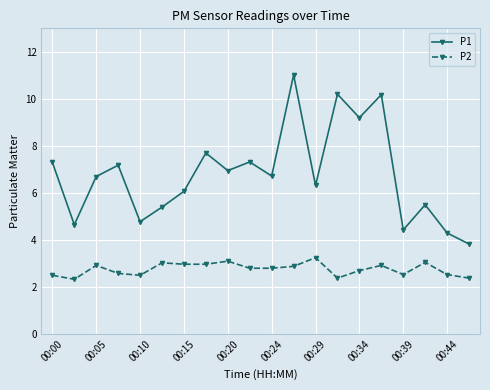

What is the value of the P1 point at the 16th from the left?

10.2